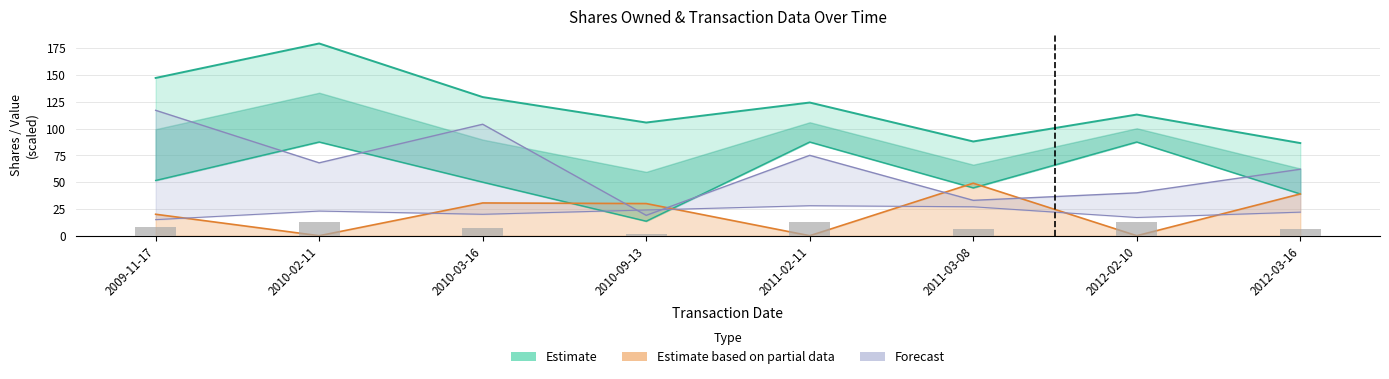

Which has a higher value, 2012-03-16 or 2010-03-16?

2010-03-16